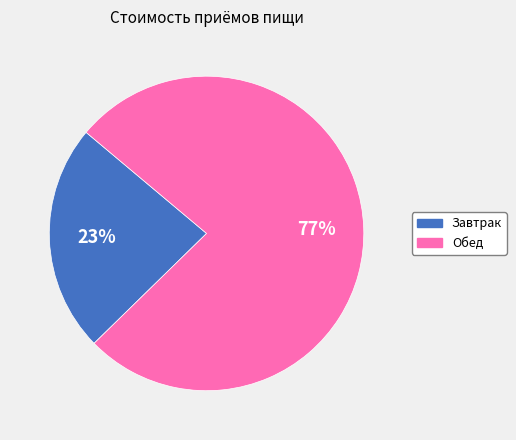

Which slice represents more than half of the pie?

Обед